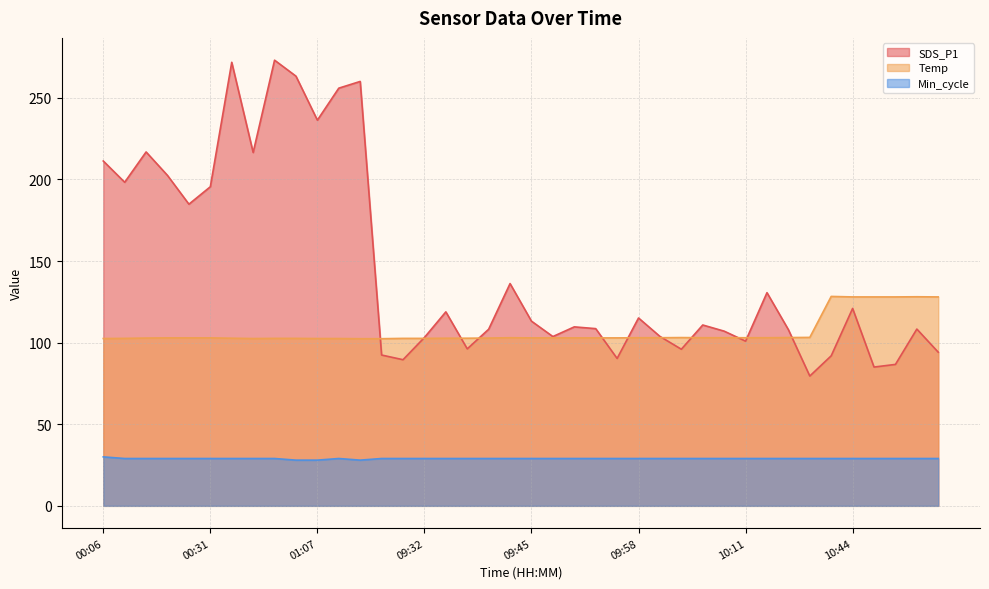

True or false: Temp and SDS_P1 intersect in this chart.

True